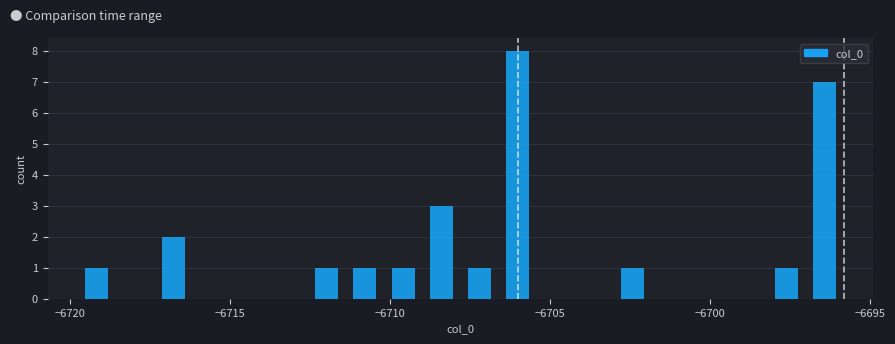

Read against the x-axis, roughly where is the centre of the tallest bar?

-6706.0